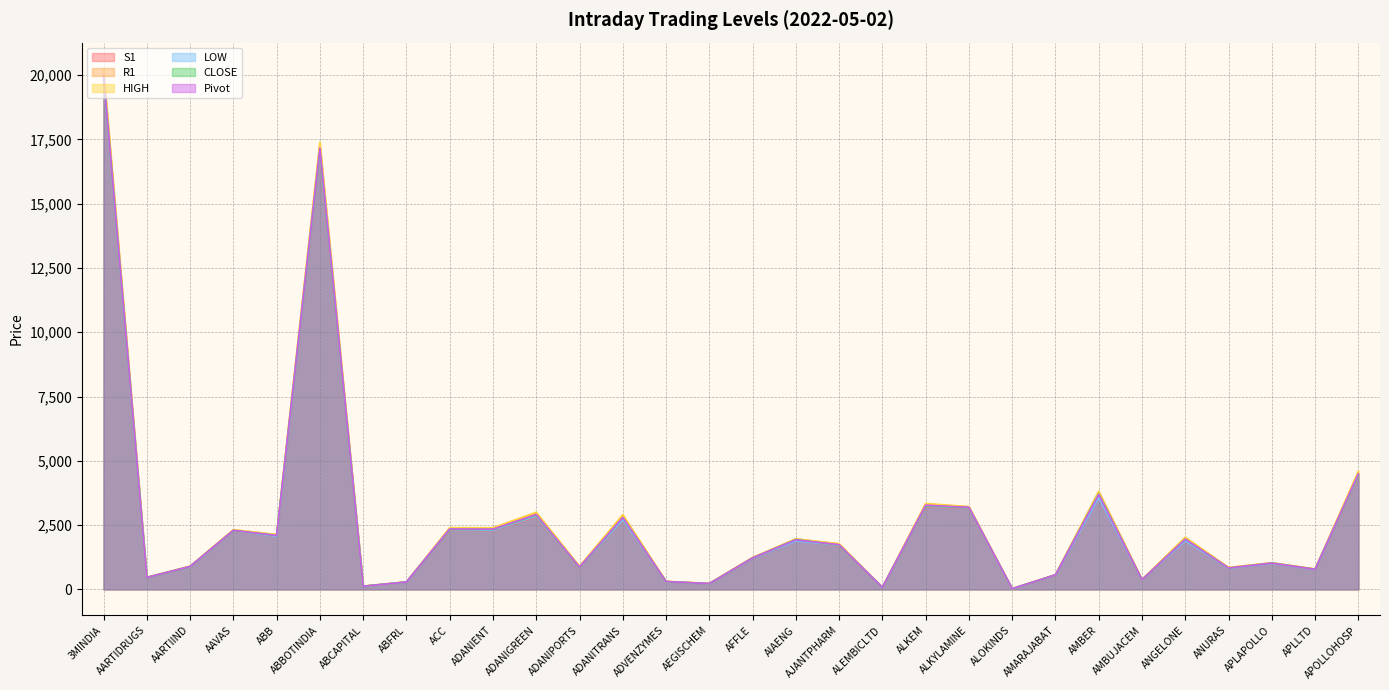

Read the Pivot value at AIAENG.

1923.2